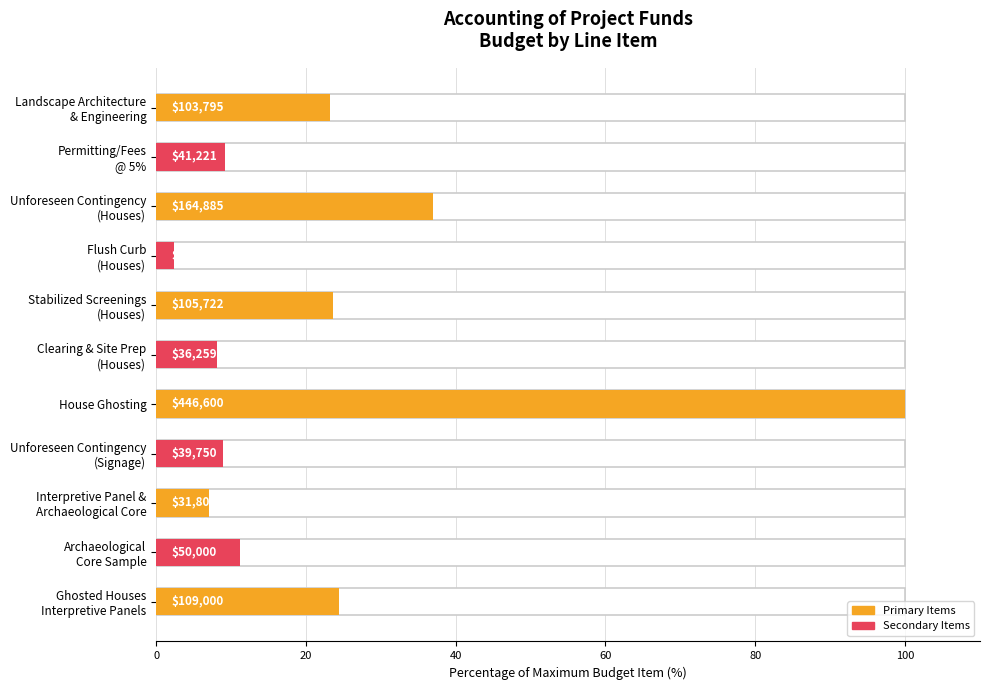

How many data points are less than 11?

5